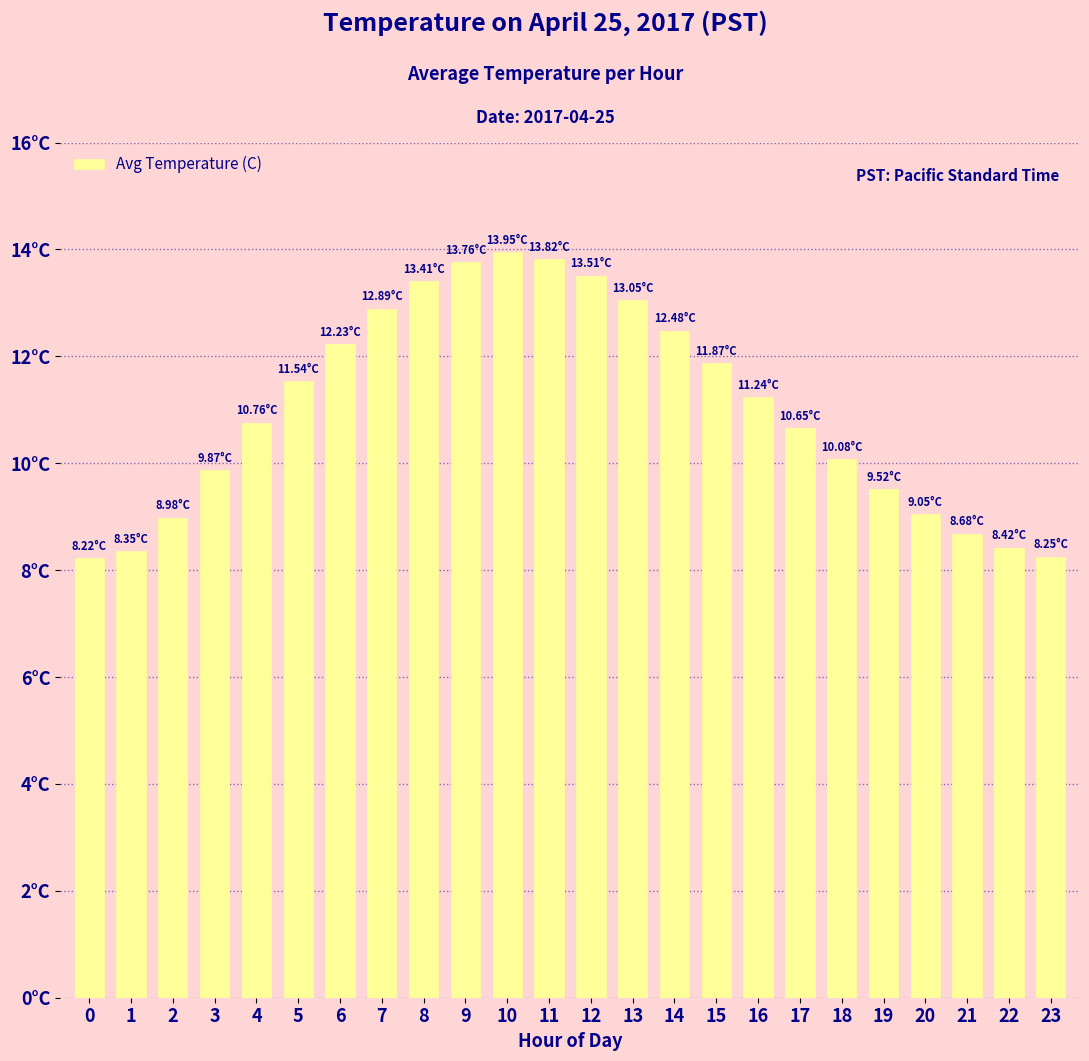

Rank the categories by value from lowest to highest.

0, 23, 1, 22, 21, 2, 20, 19, 3, 18, 17, 4, 16, 5, 15, 6, 14, 7, 13, 8, 12, 9, 11, 10